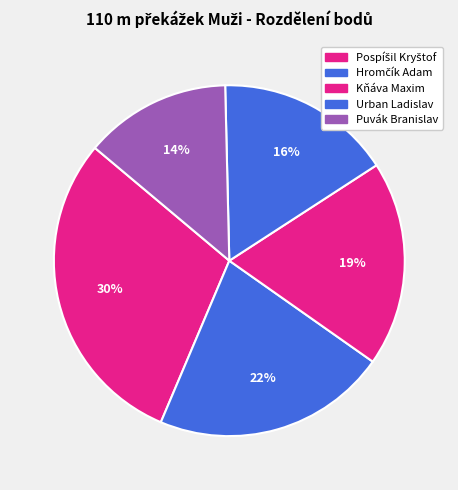

Rank the categories by value from highest to lowest.

Pospíšil Kryštof, Hromčík Adam, Kňáva Maxim, Urban Ladislav, Puvák Branislav